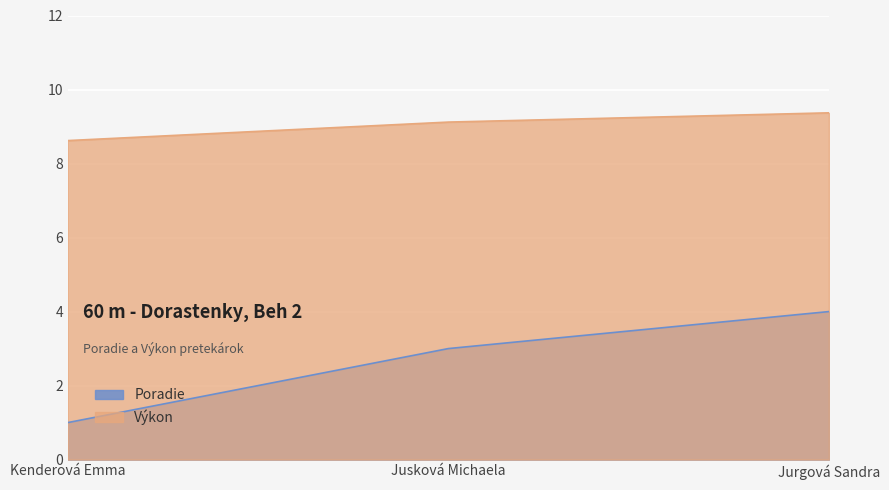

What is the maximum value for Poradie?

4.0